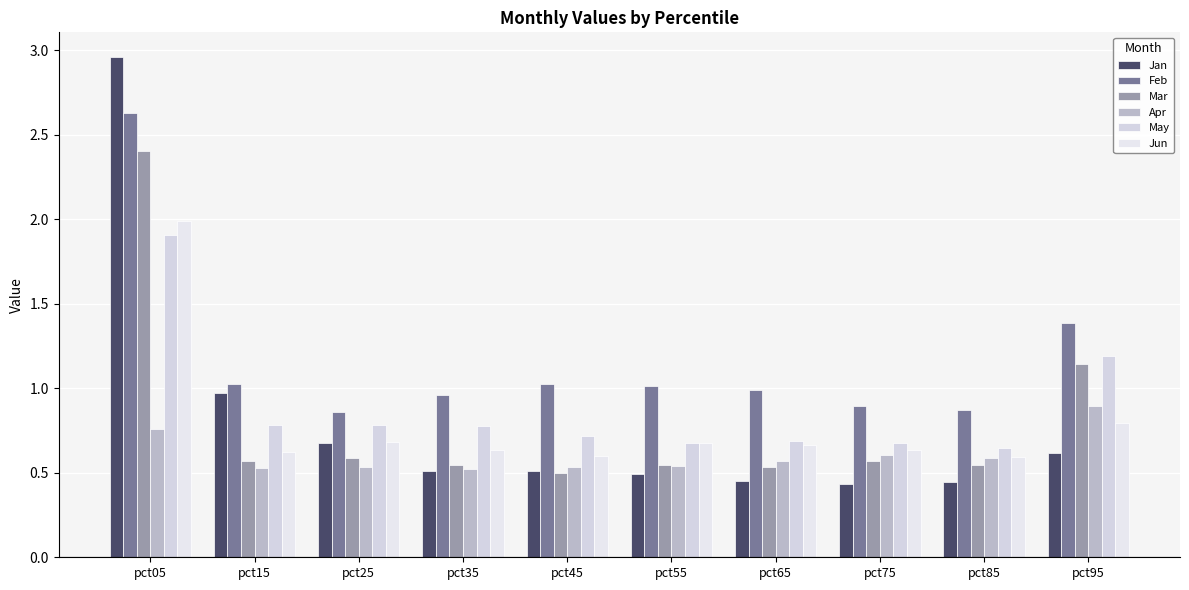

What is the sum of the Jun values at pct75 and pct45?

1.2